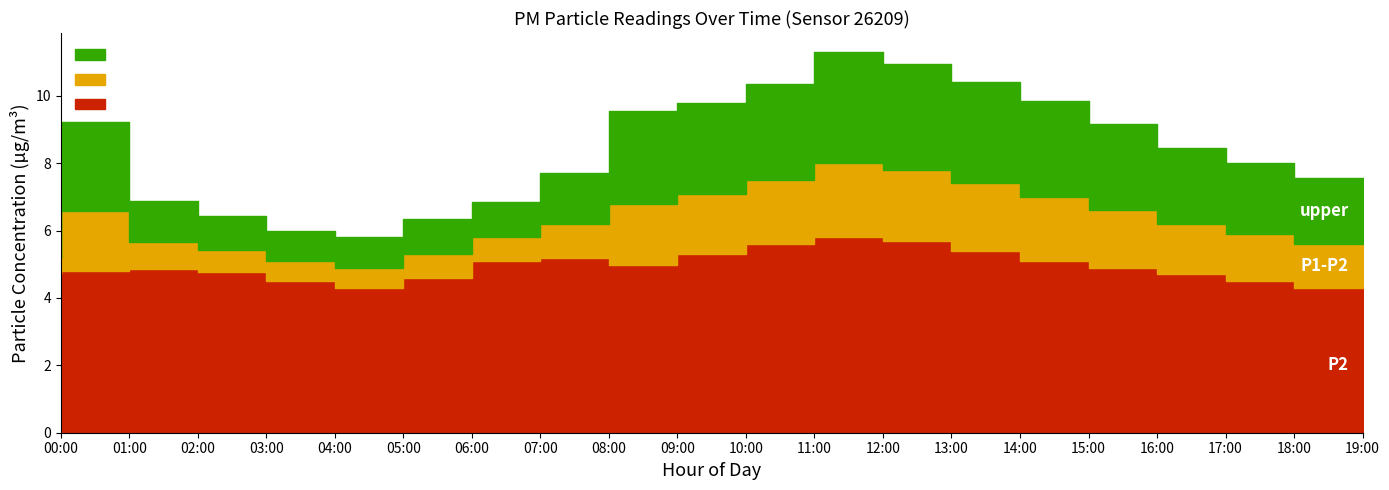

What is the minimum value for P2?

4.3